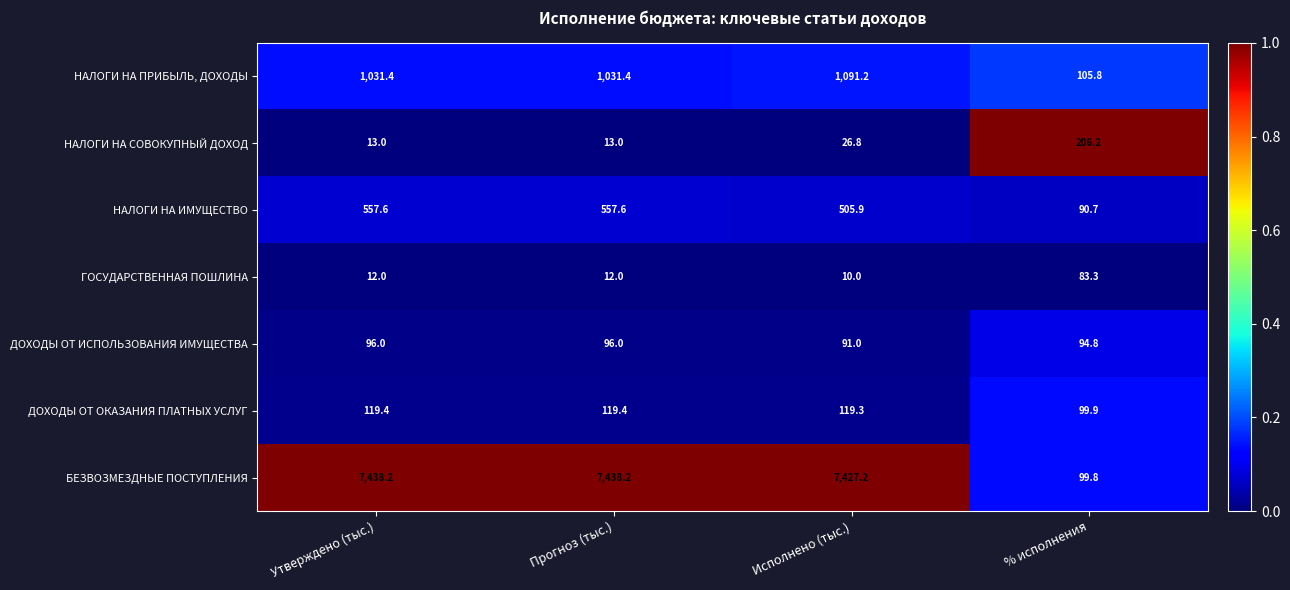

What is the greatest value displayed?

7438.2